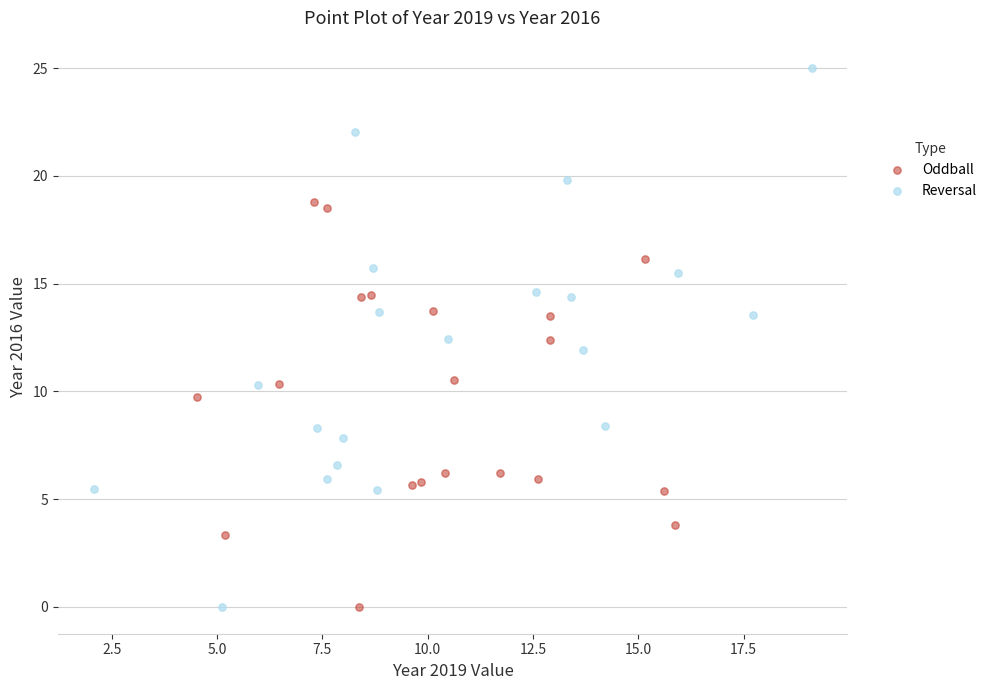

Which series contains the highest Y value?

Reversal